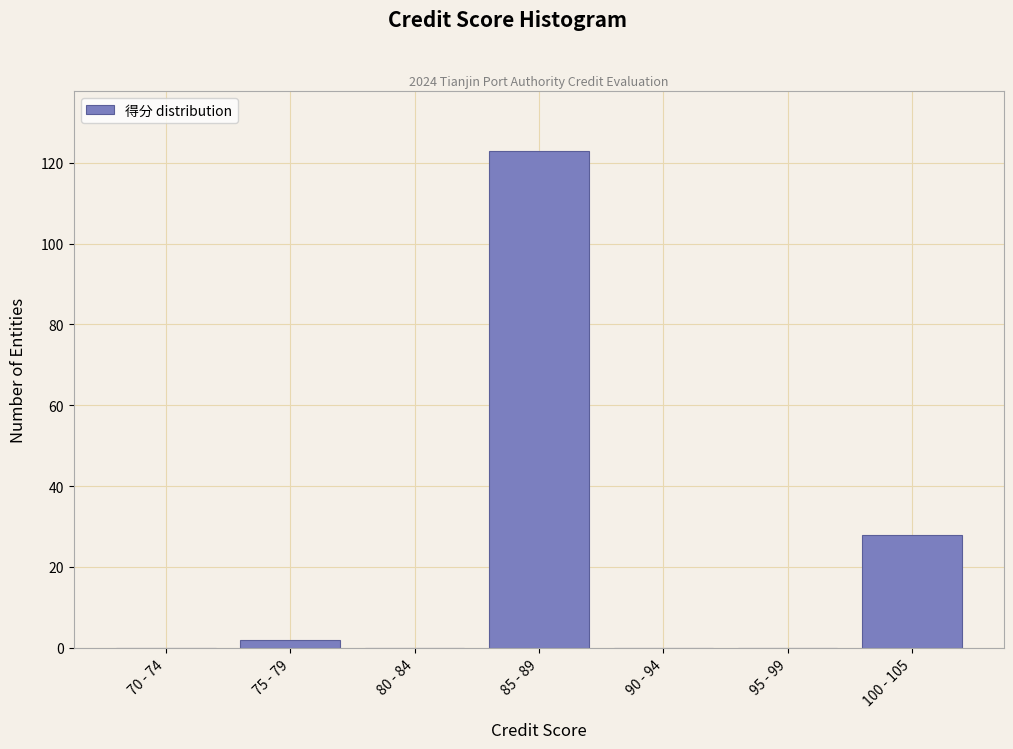

Reading left to right, list all the values displayed in this chart.

70 - 74=0	75 - 79=2	80 - 84=0	85 - 89=123	90 - 94=0	95 - 99=0	100 - 105=28